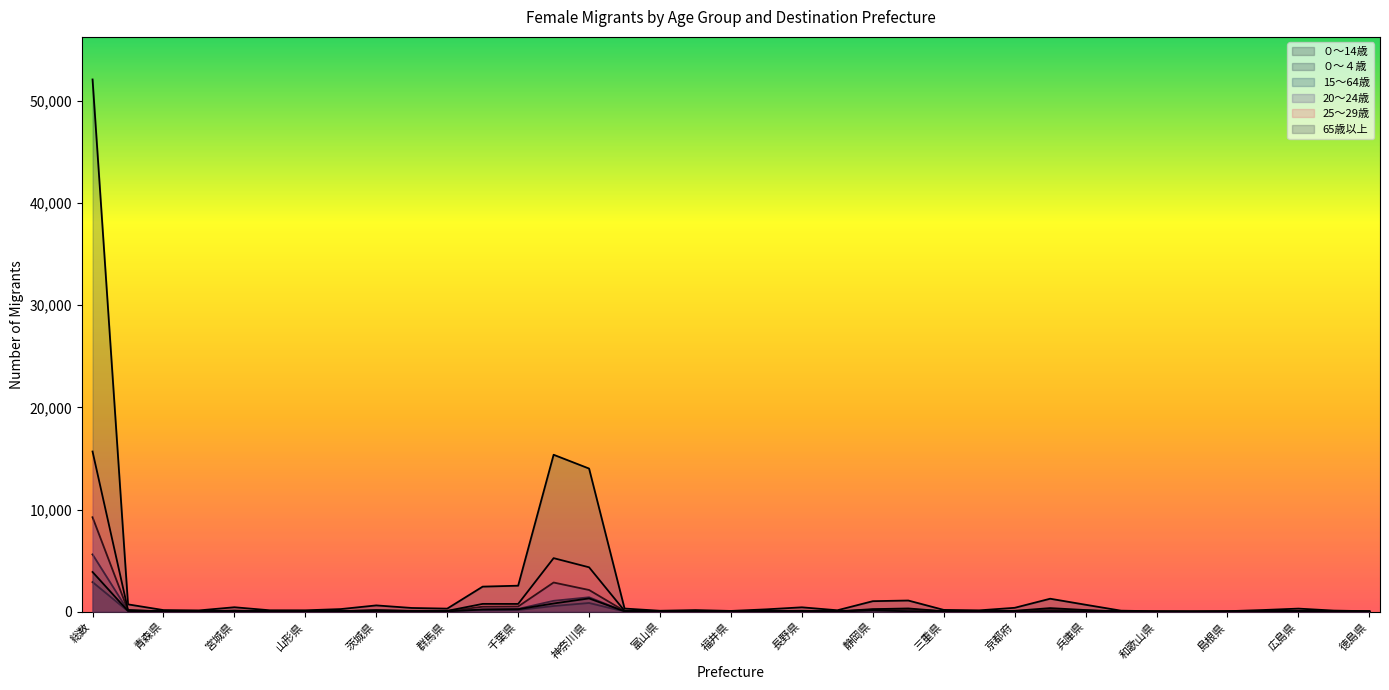

How many times do 65歳以上 and ０～14歳 cross each other?

13